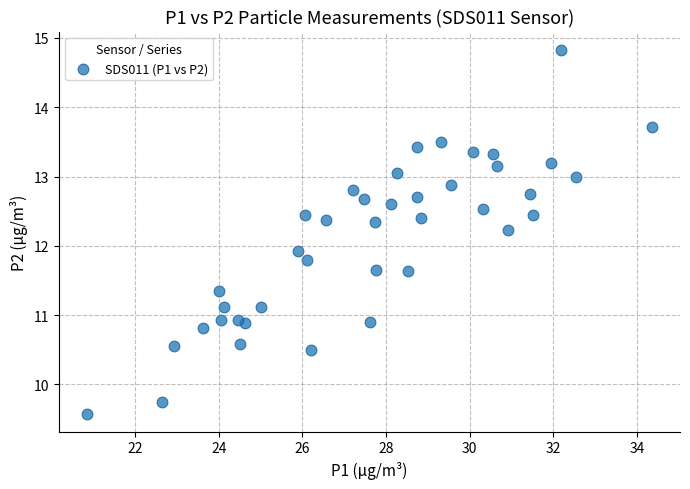

What is the range of X values (max minus min)?

13.5